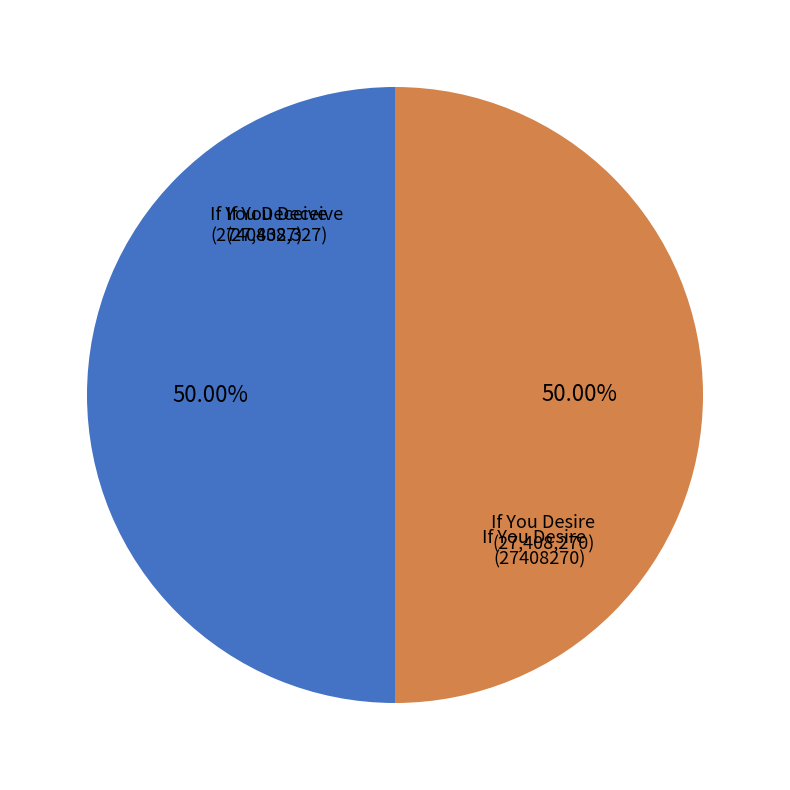

What portion of the pie excludes If You Deceive (27408327)?

50.0%